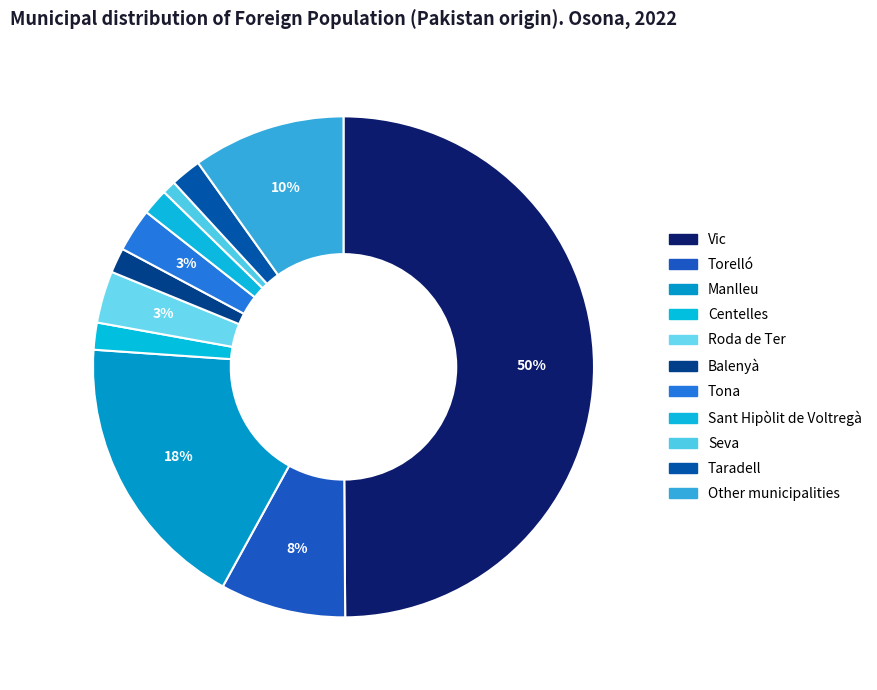

Count the number of slices in the pie.

11